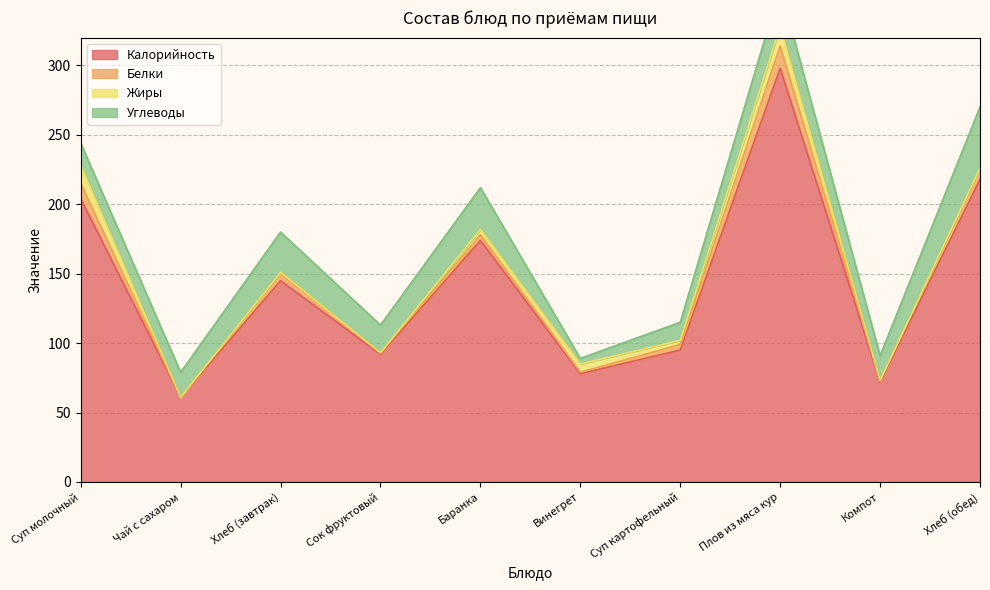

What position from the left is Плов из мяса кур?

8